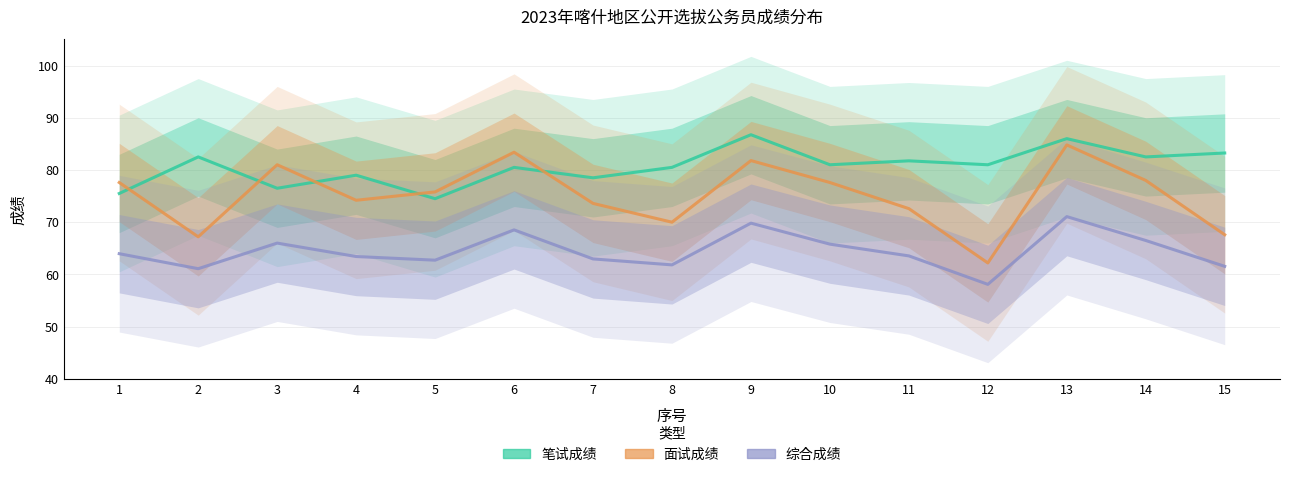

What is the minimum value for 综合成绩?

58.1